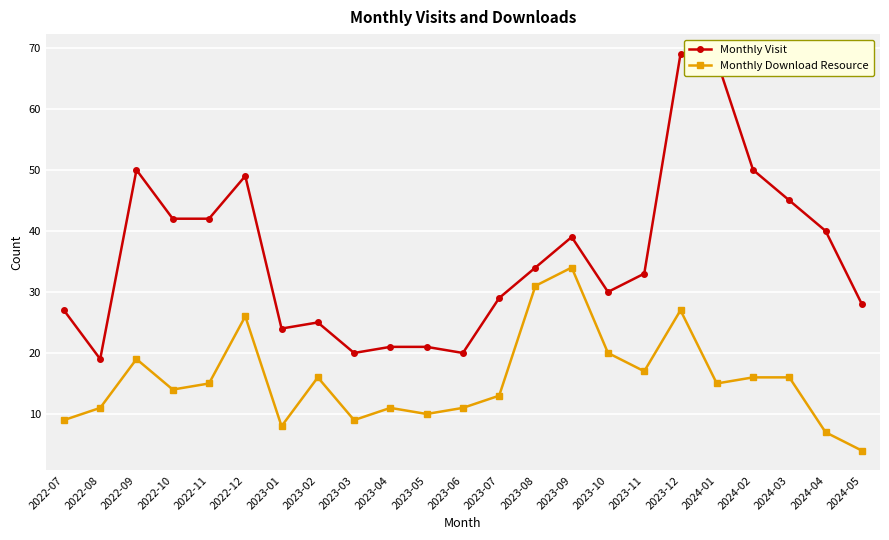

True or false: Monthly Visit has more than 1 points higher than both neighbors.

True